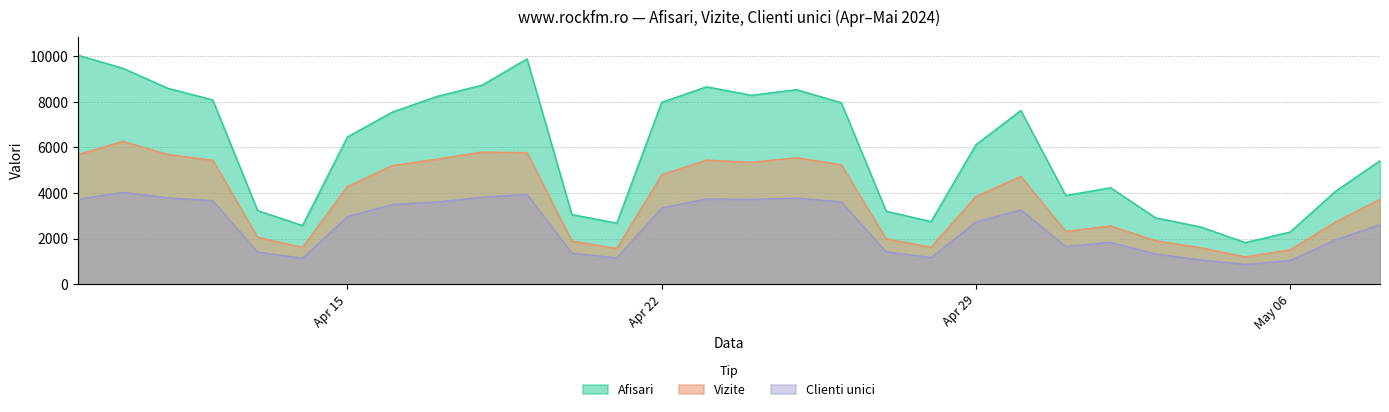

At which category is the sum across all series the highest?

2024.4.10